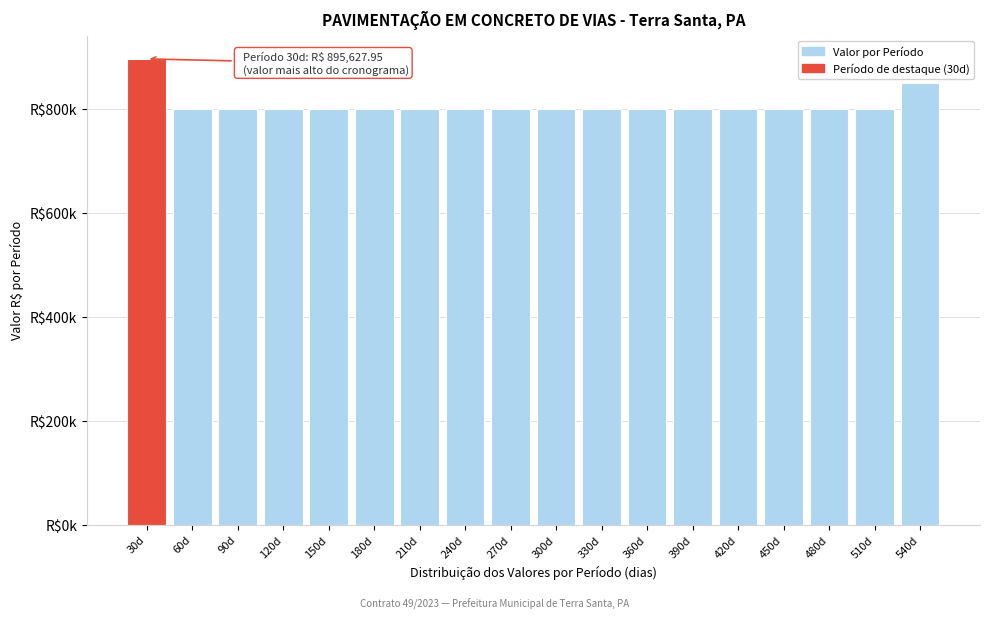

Are the bars horizontal?

No